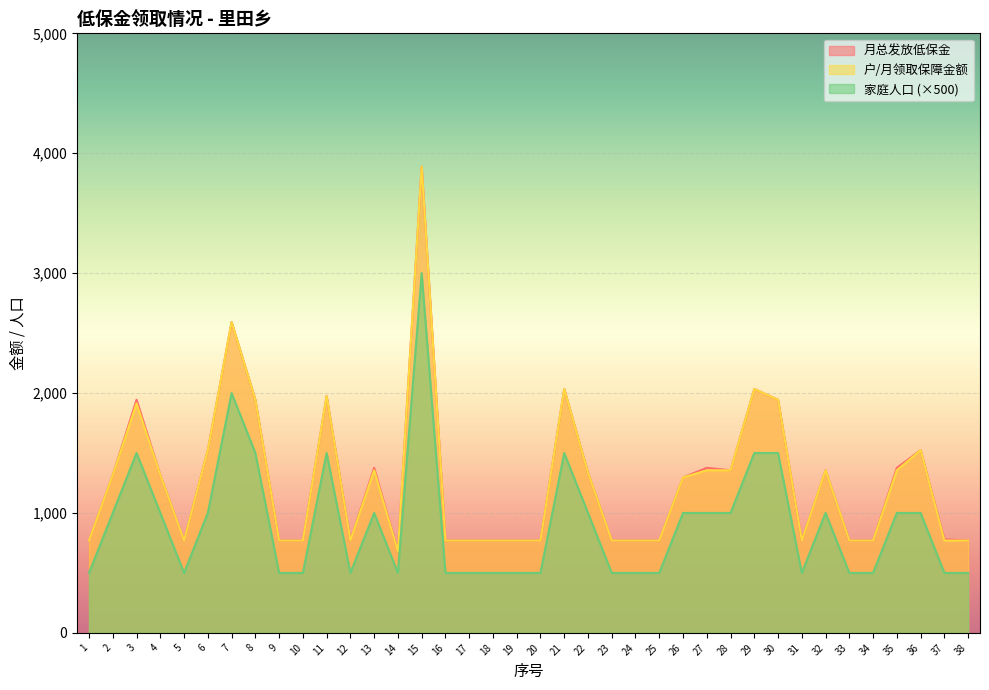

Which series has the widest spread of values?

月总发放低保金